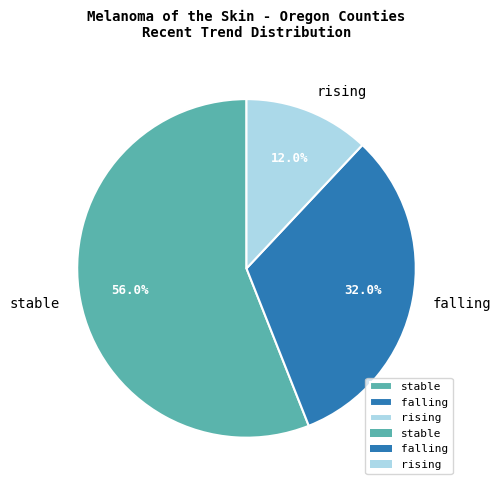

Which slice represents more than half of the pie?

stable